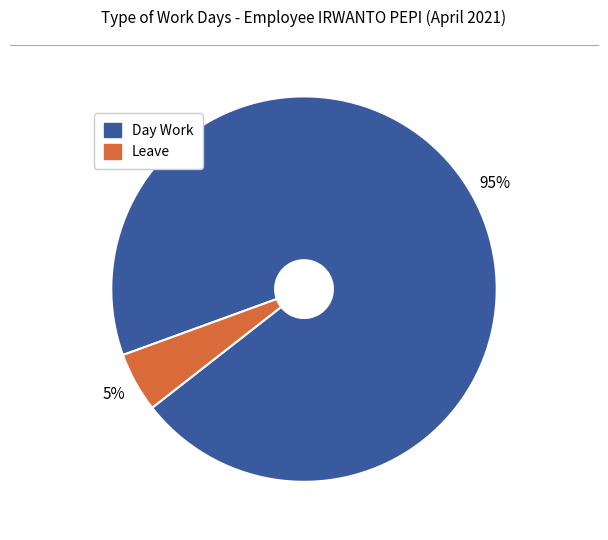

Which category has the biggest portion of the pie?

Day Work